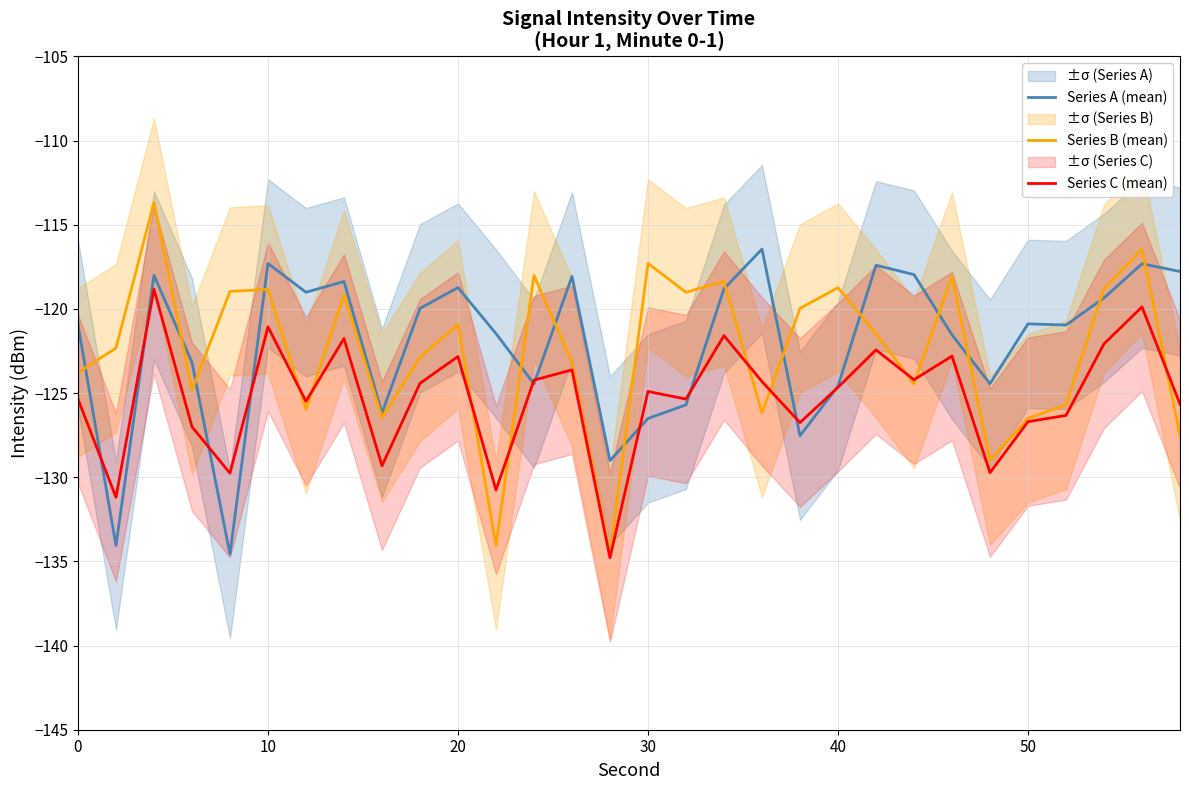

What is the maximum value for Series B (mean)?

-113.7